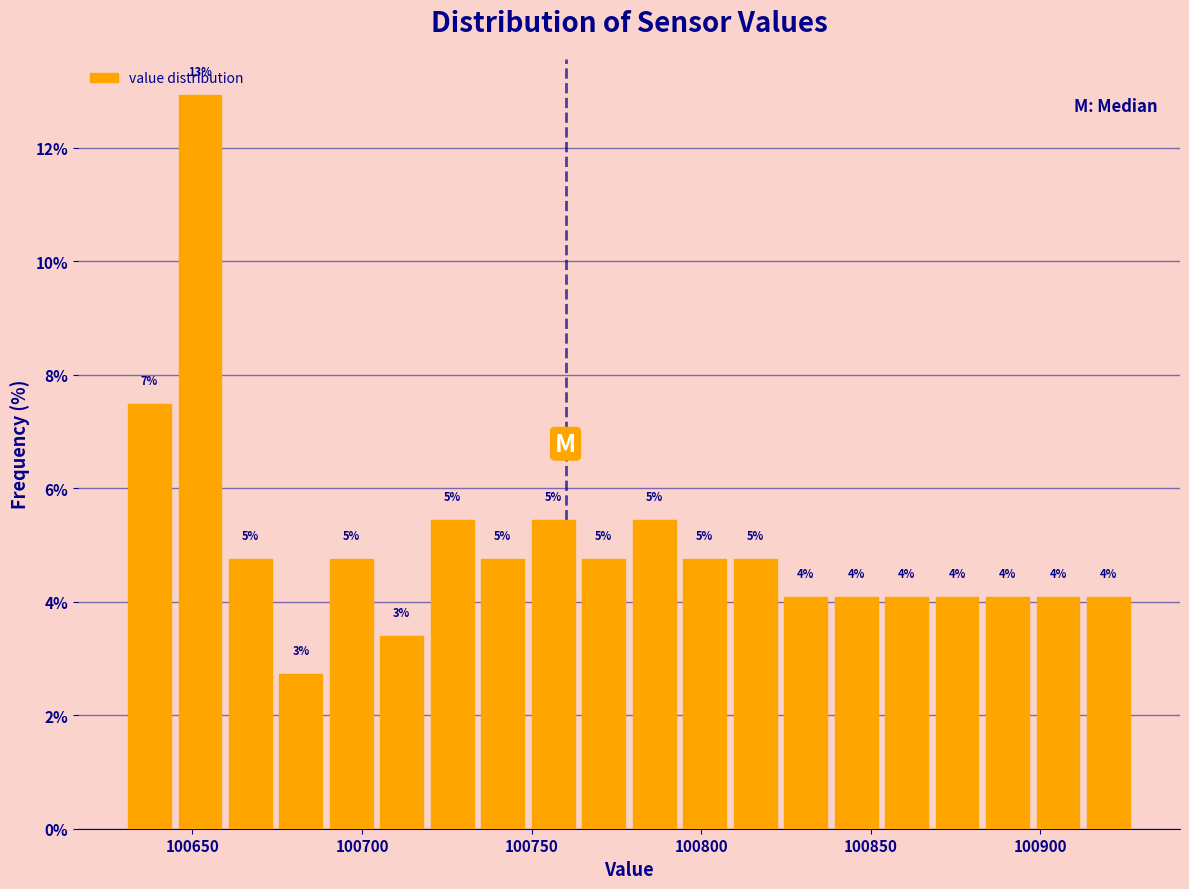

Read against the x-axis, roughly where is the centre of the tallest bar?

100650